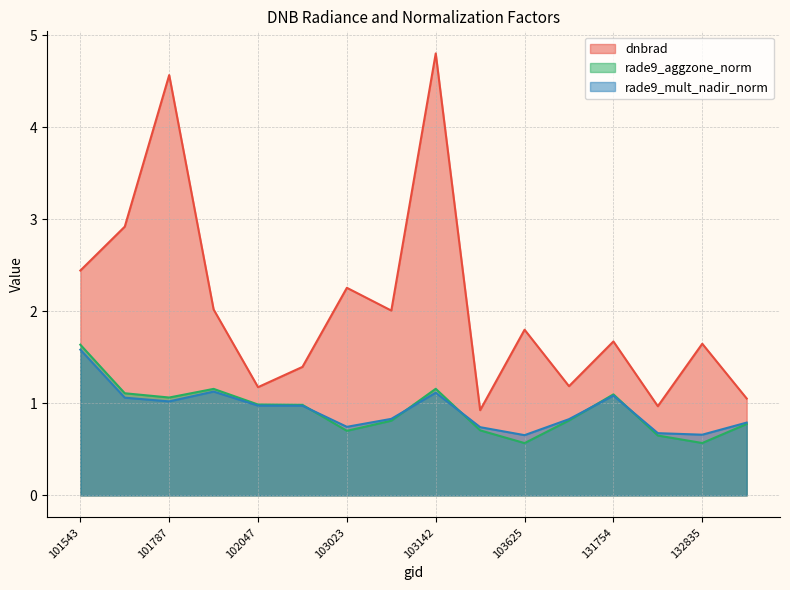

Where does the dnbrad series first go above 1?

101543